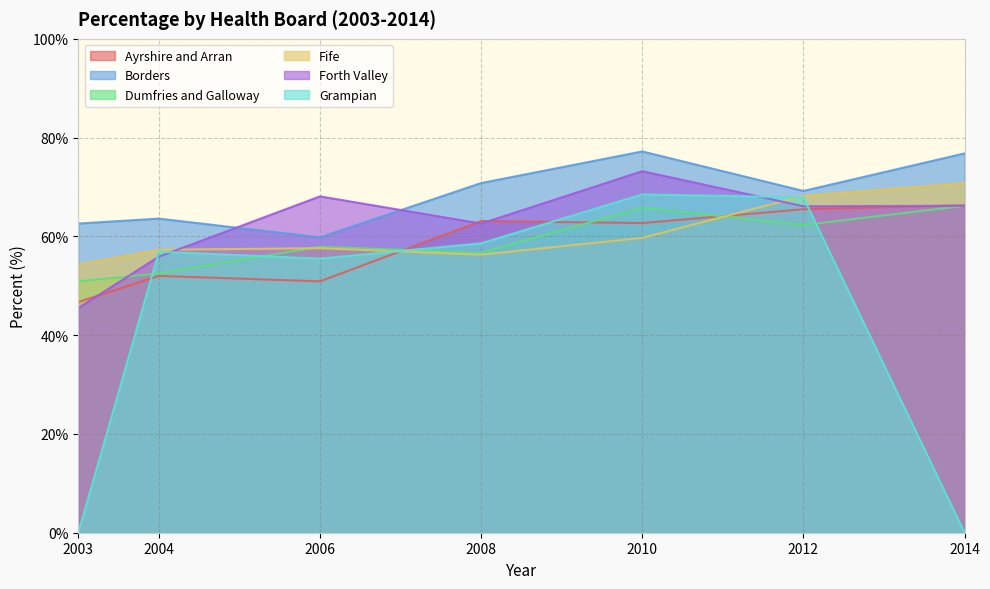

What is the difference between the second highest and second lowest values in the Grampian series?

67.9